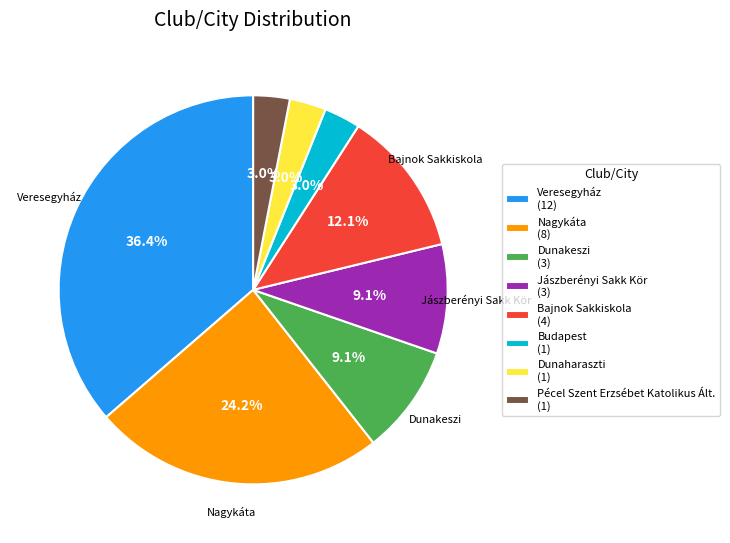

Combined, do Pécel Szent Erzsébet Katolikus Ált. and Jászberényi Sakk Kör account for over 50%?

No